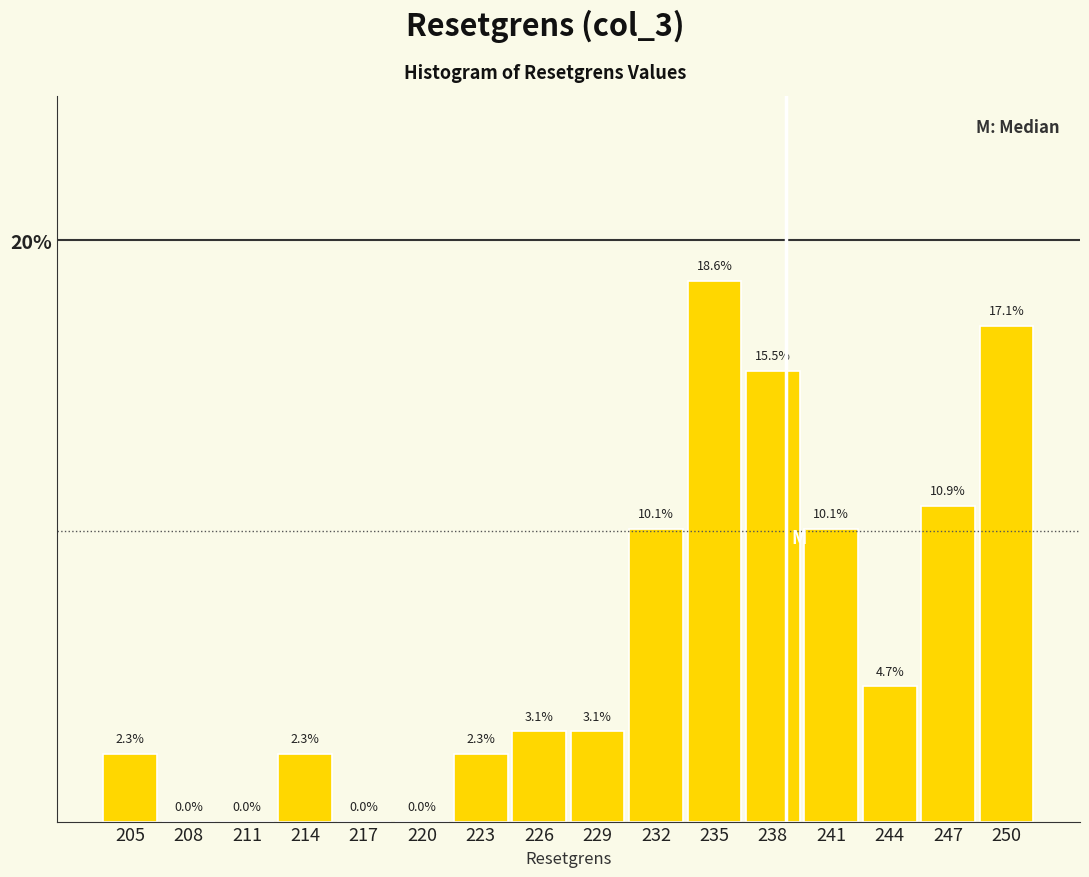

How tall is the bar that spans 236.5 to 239.5 on the x-axis? The bar edges are not printed on the chart, so give them approximately, as read against the axis.

15.5